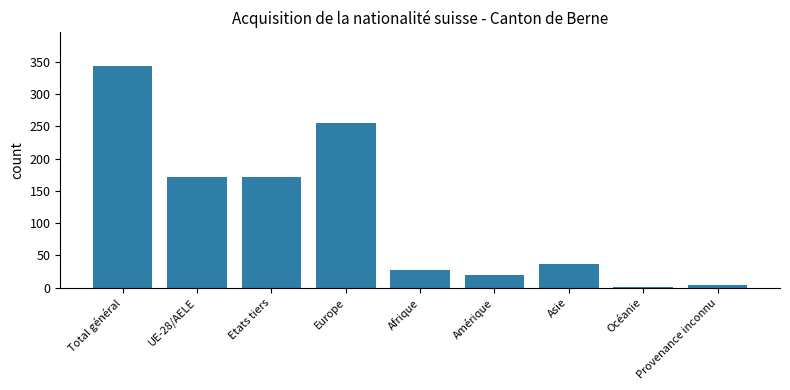

True or false: the data shows 5 at Amérique.

False